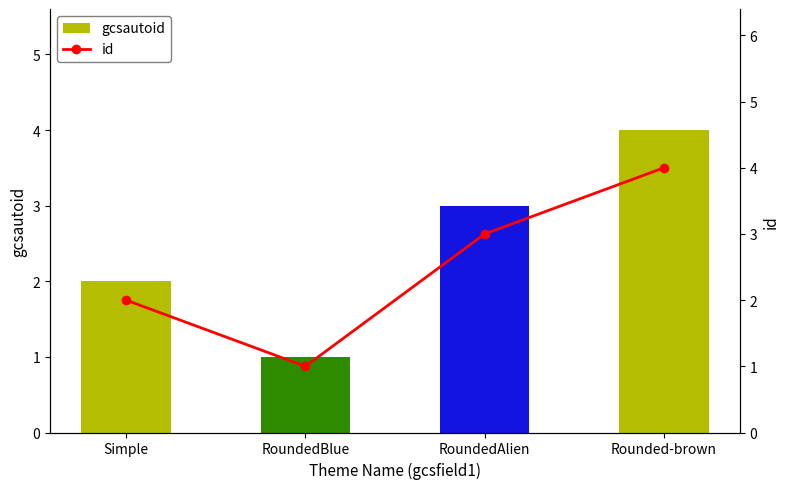

Where is gcsautoid nearest to the value 2?

Simple